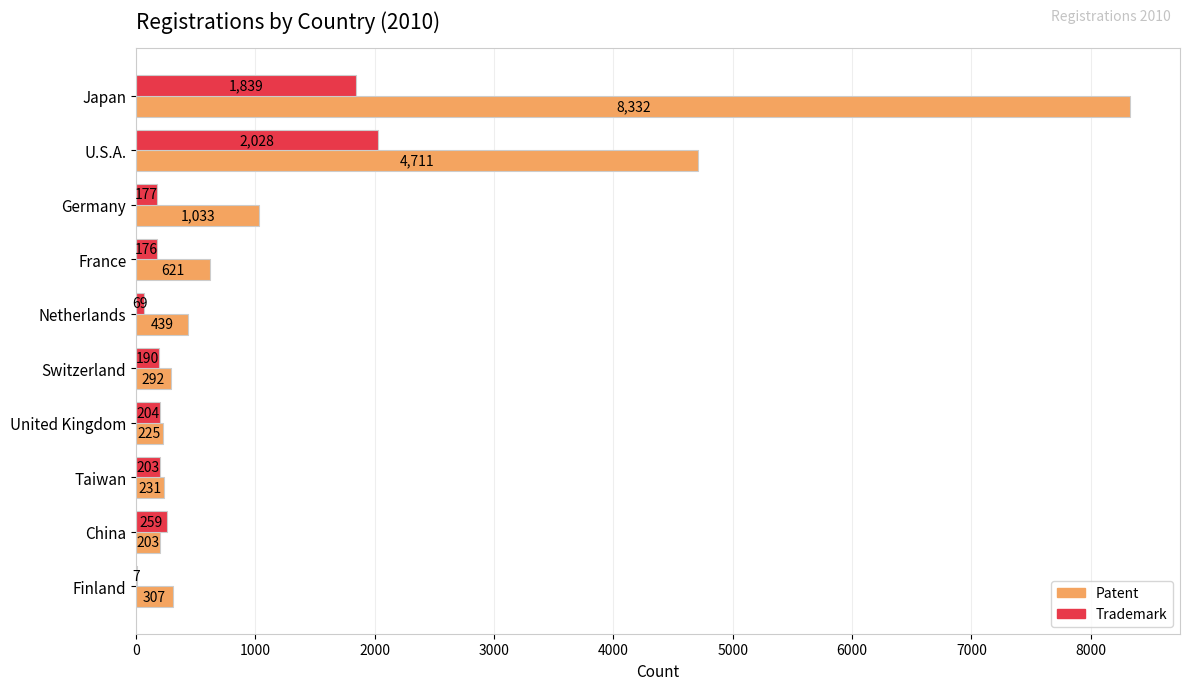

At which category is the sum across all series the highest?

Japan